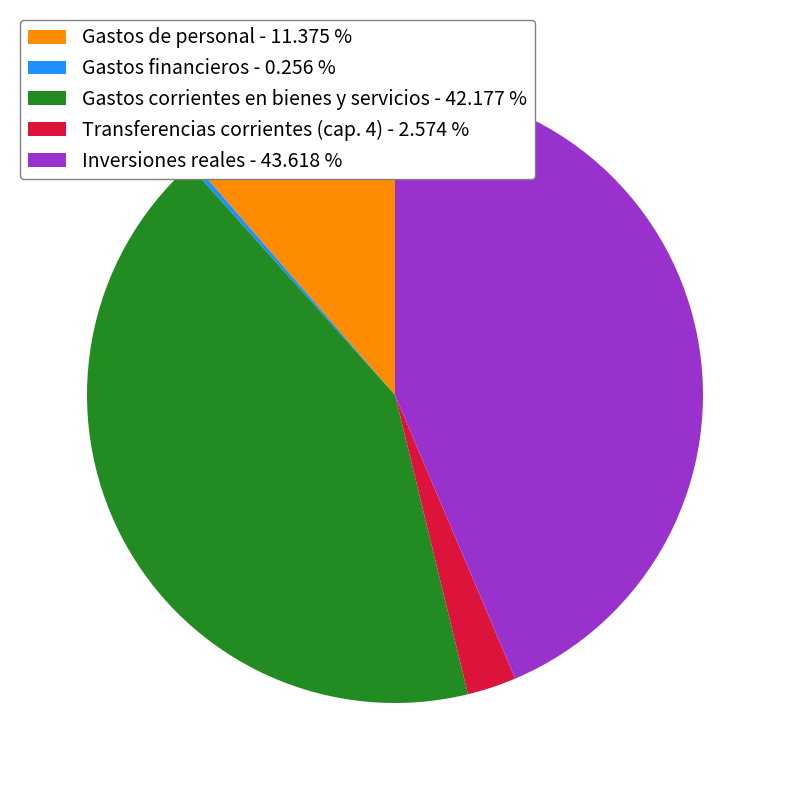

Is there any slice that represents more than half of the pie?

No